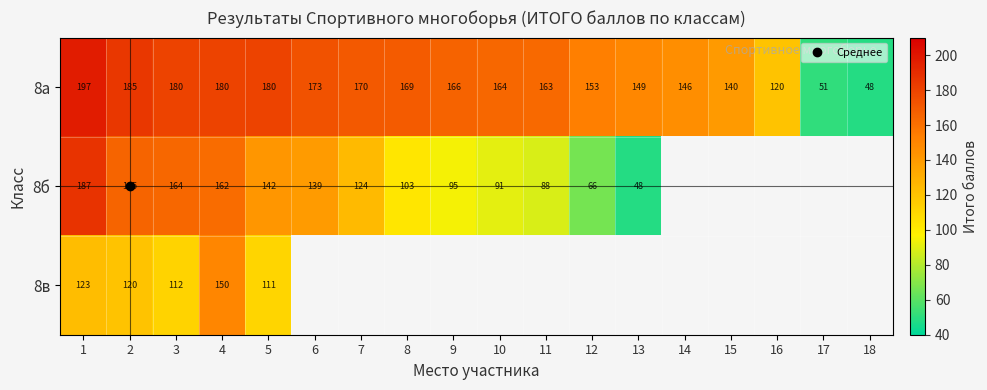

Is the value of 8б at 9 greater than the value of 8а at 10?

No